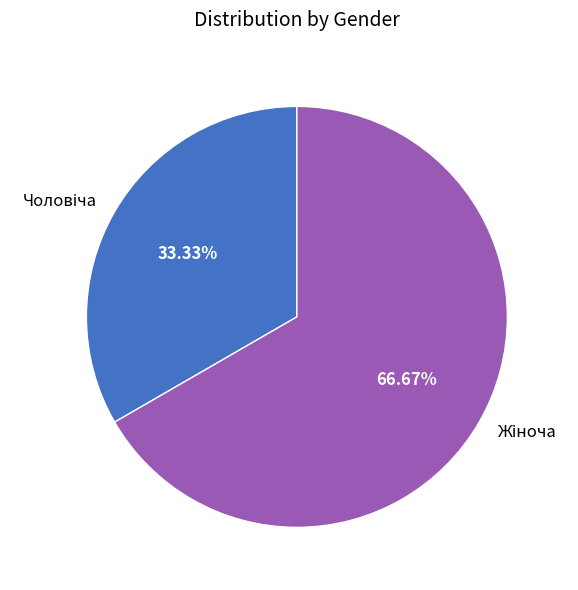

Is there any slice that represents more than half of the pie?

Yes